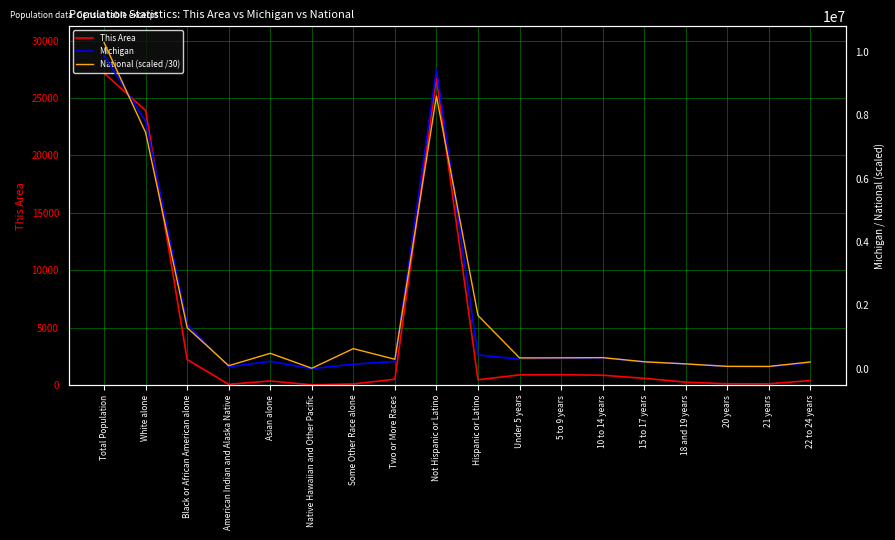

True or false: Michigan has more than 0 interior local peaks.

True